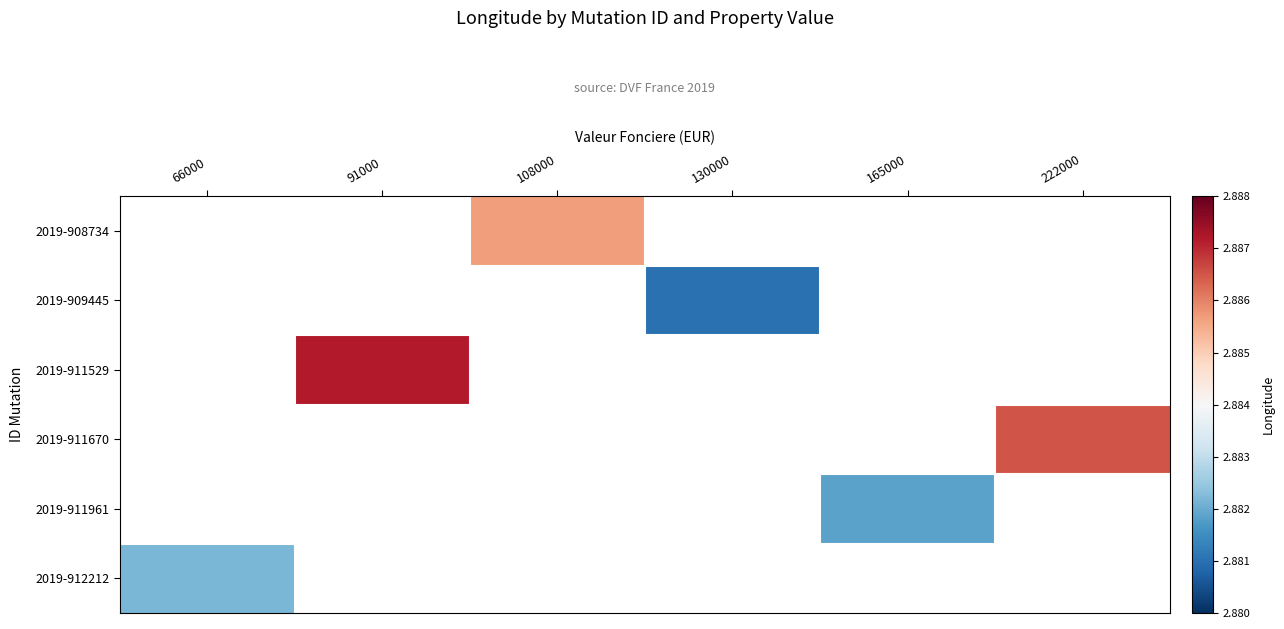

Which label corresponds to the largest value in the chart?

91000